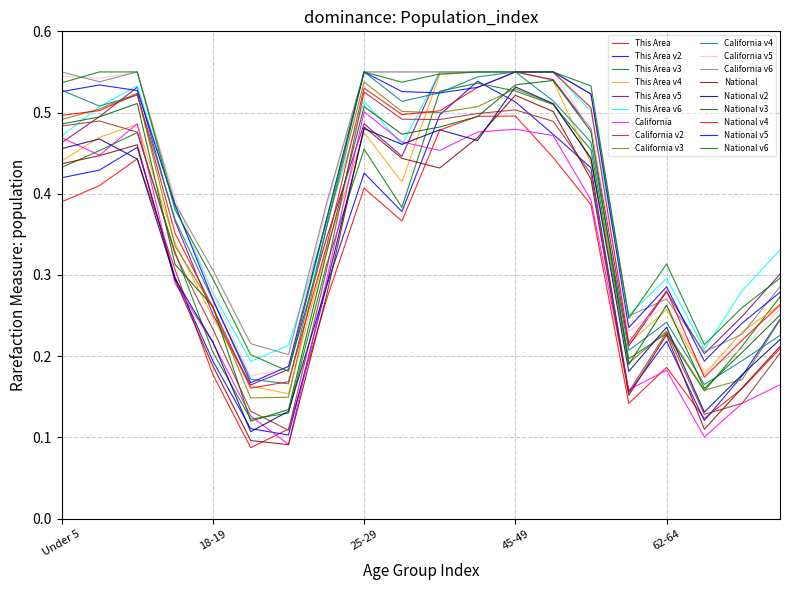

Which series has the largest total across all categories?

National